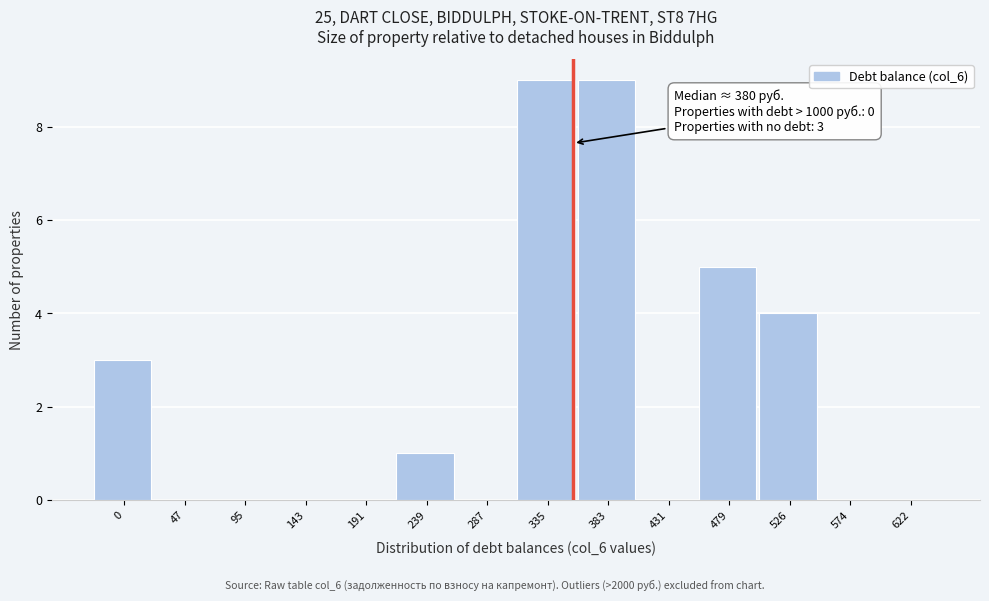

Reading left to right, what are all the values shown in this chart?

0=3	47=0	95=0	143=0	191=0	239=1	287=0	335=9	383=9	431=0	479=5	526=4	574=0	622=0